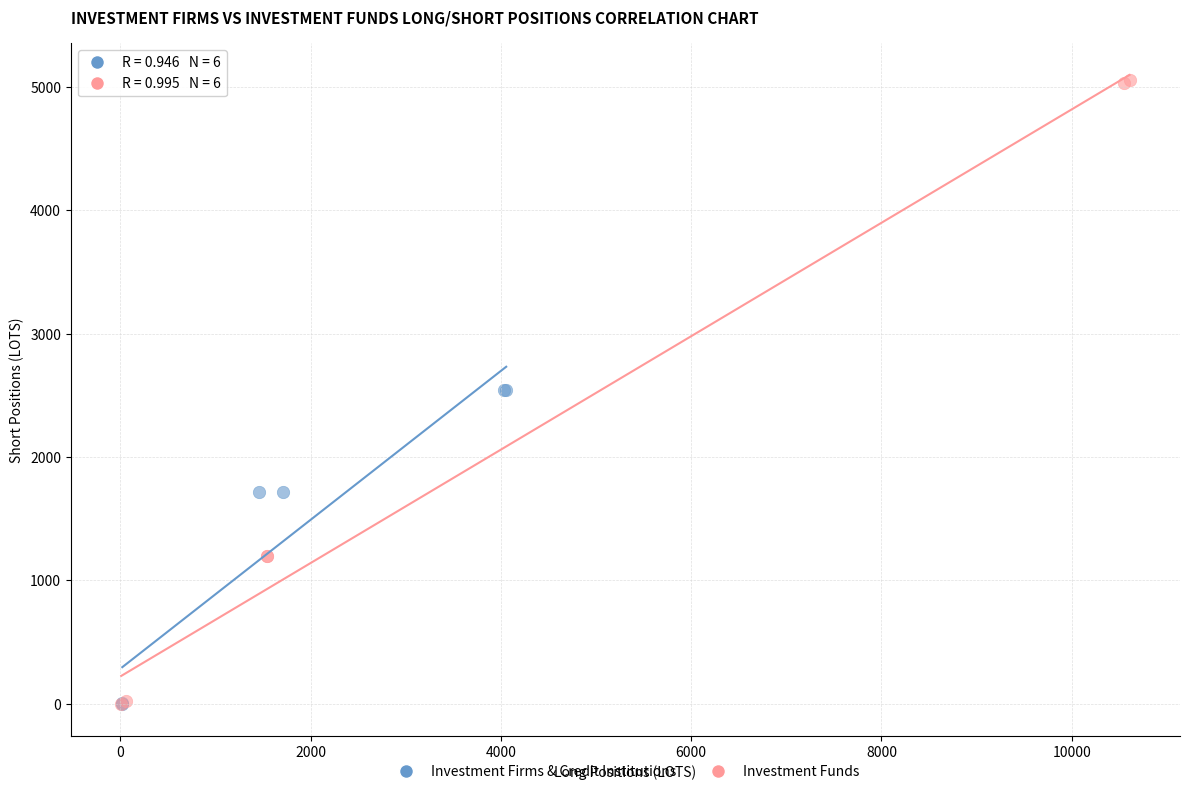

What are all the series names shown in the legend?

Investment Firms & Credit Institutions, Investment Funds